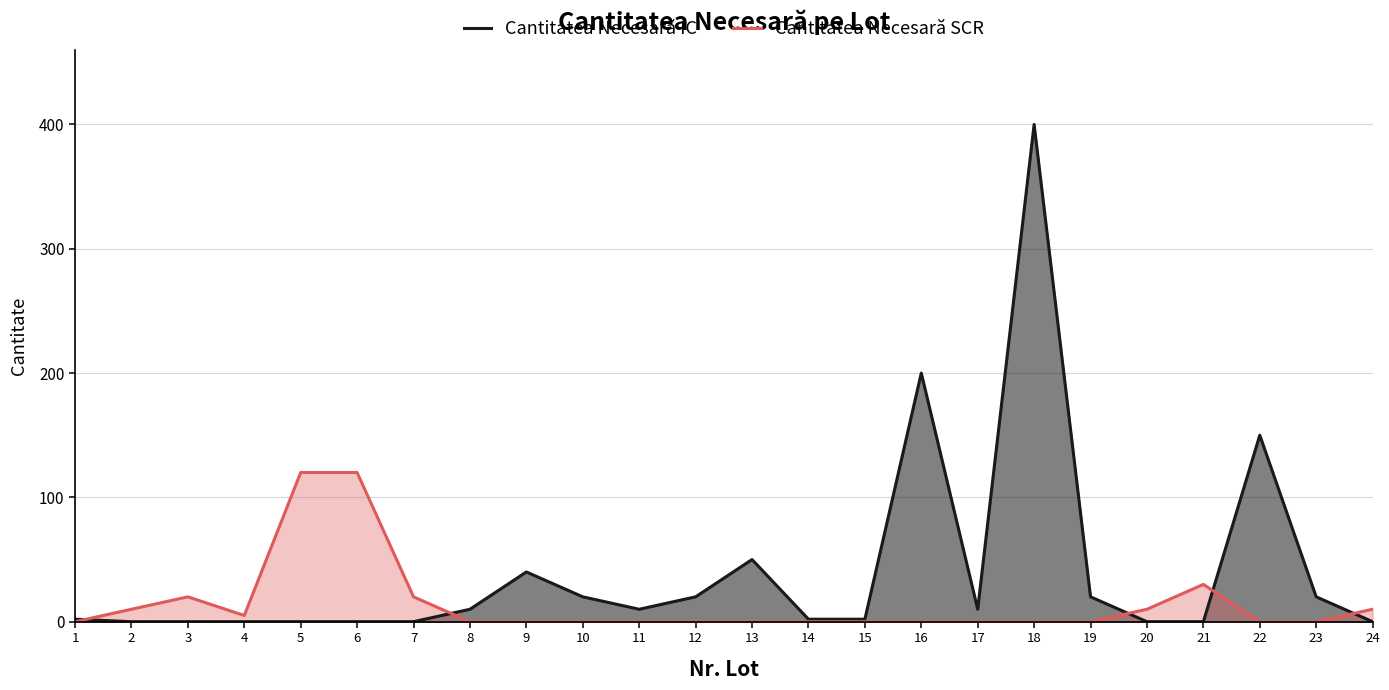

True or false: Cantitatea Necesară SCR has a value of 0 at 8.

True